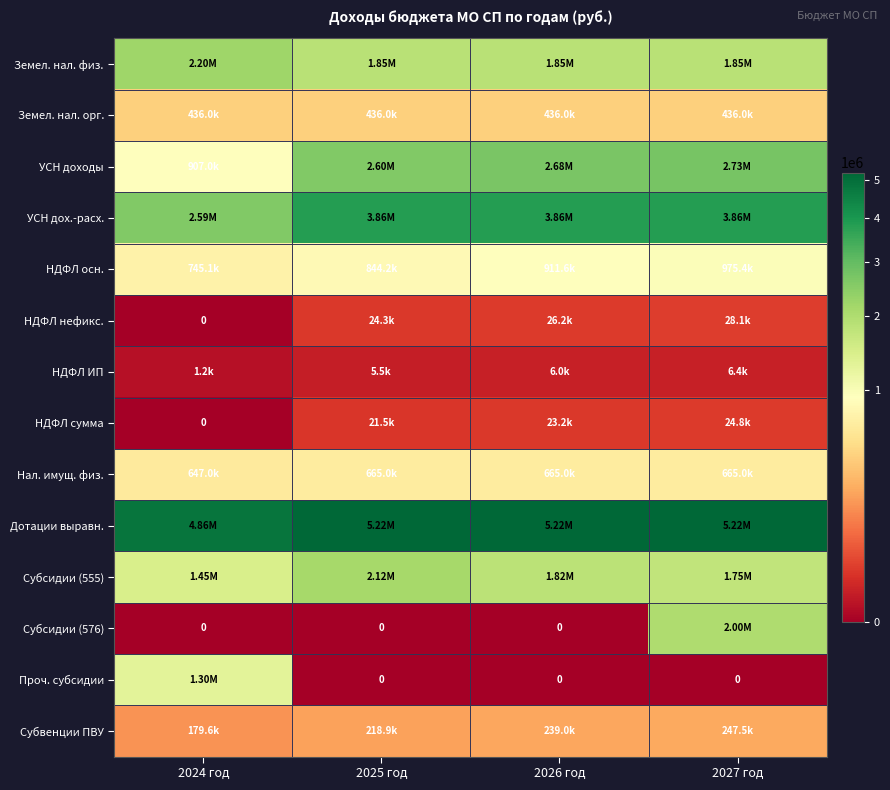

At which category is the sum across all series the highest?

2027 год